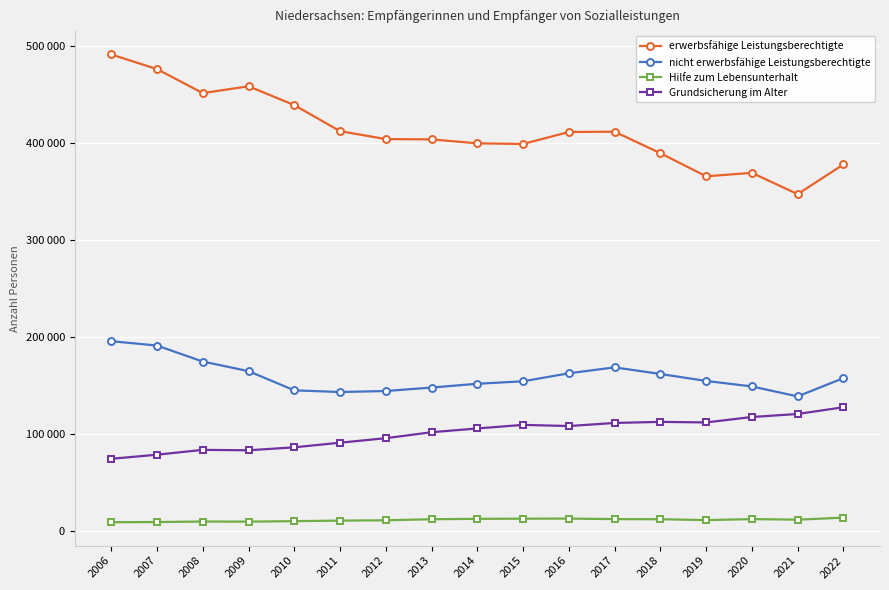

What is the value of the Hilfe zum Lebensunterhalt point at the 1st from the left?

8673